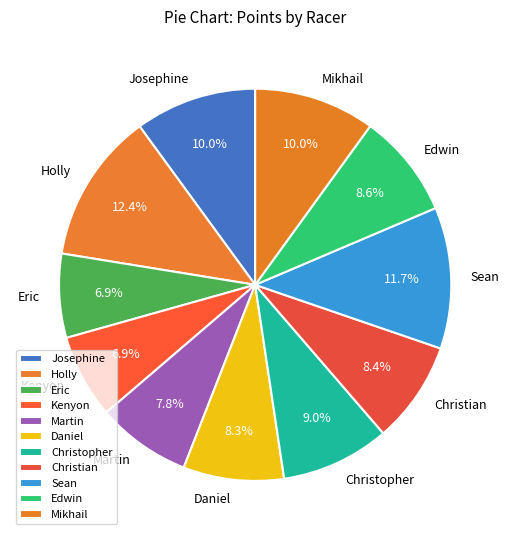

The Martin slice represents 8% of the pie. True or false?

True